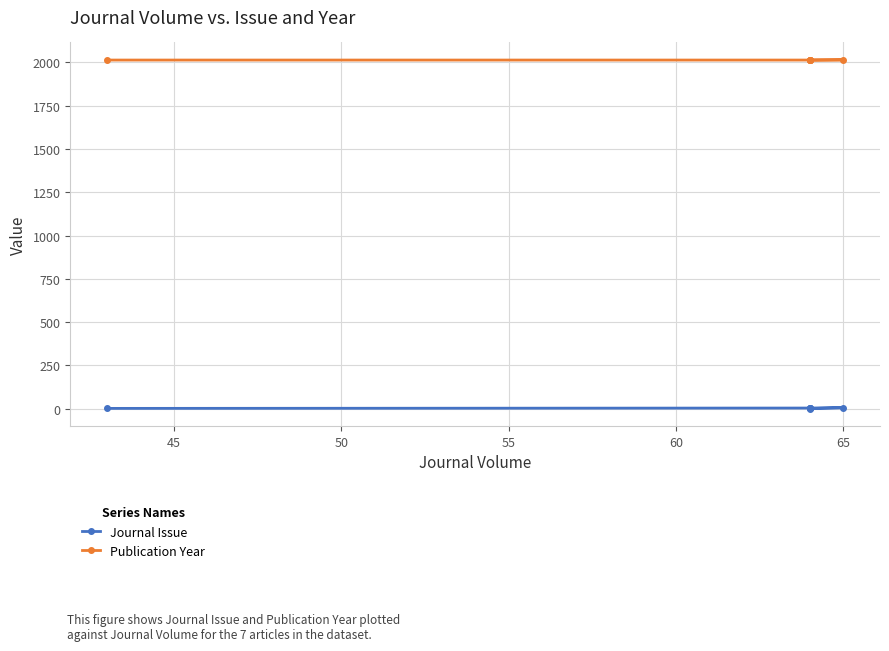

True or false: Publication Year has a value of 448 at 70.

False